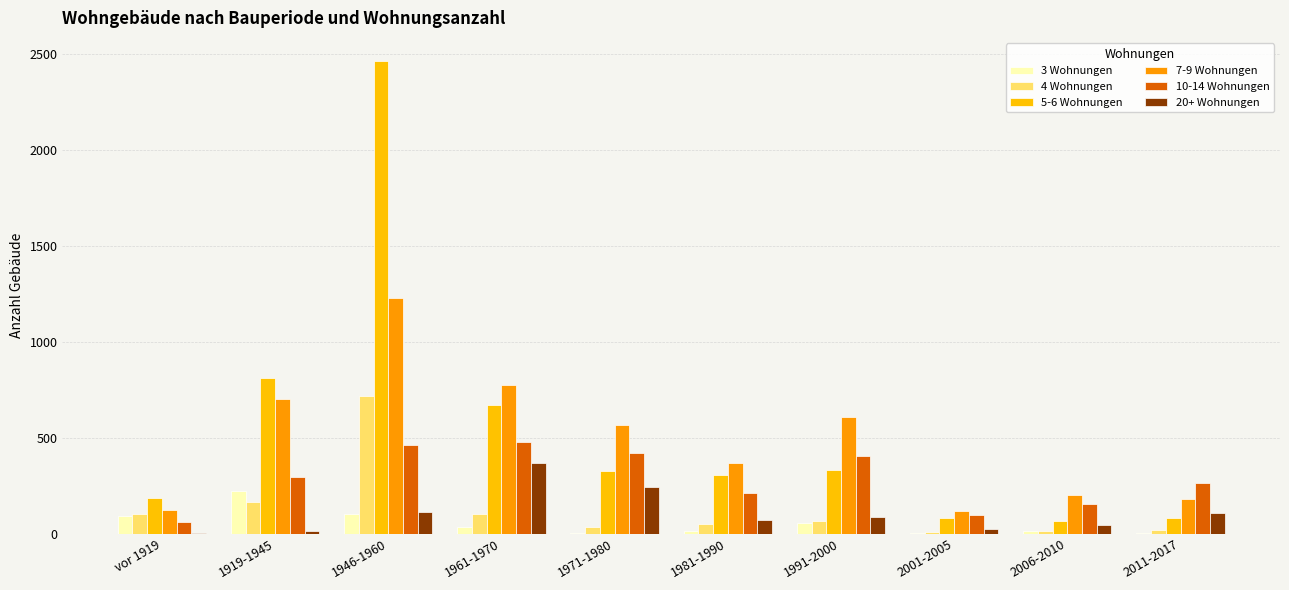

How many groups of bars are there?

10